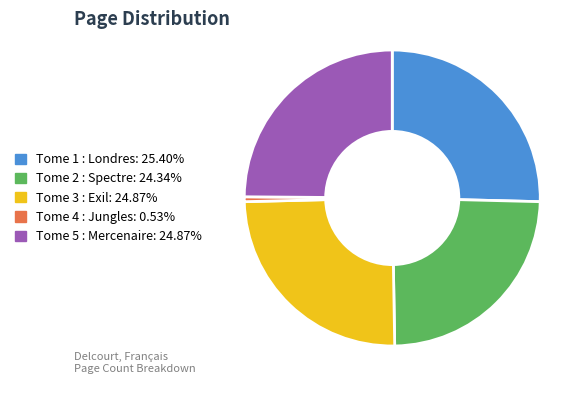

Which category has the biggest portion of the pie?

Tome 1 : Londres